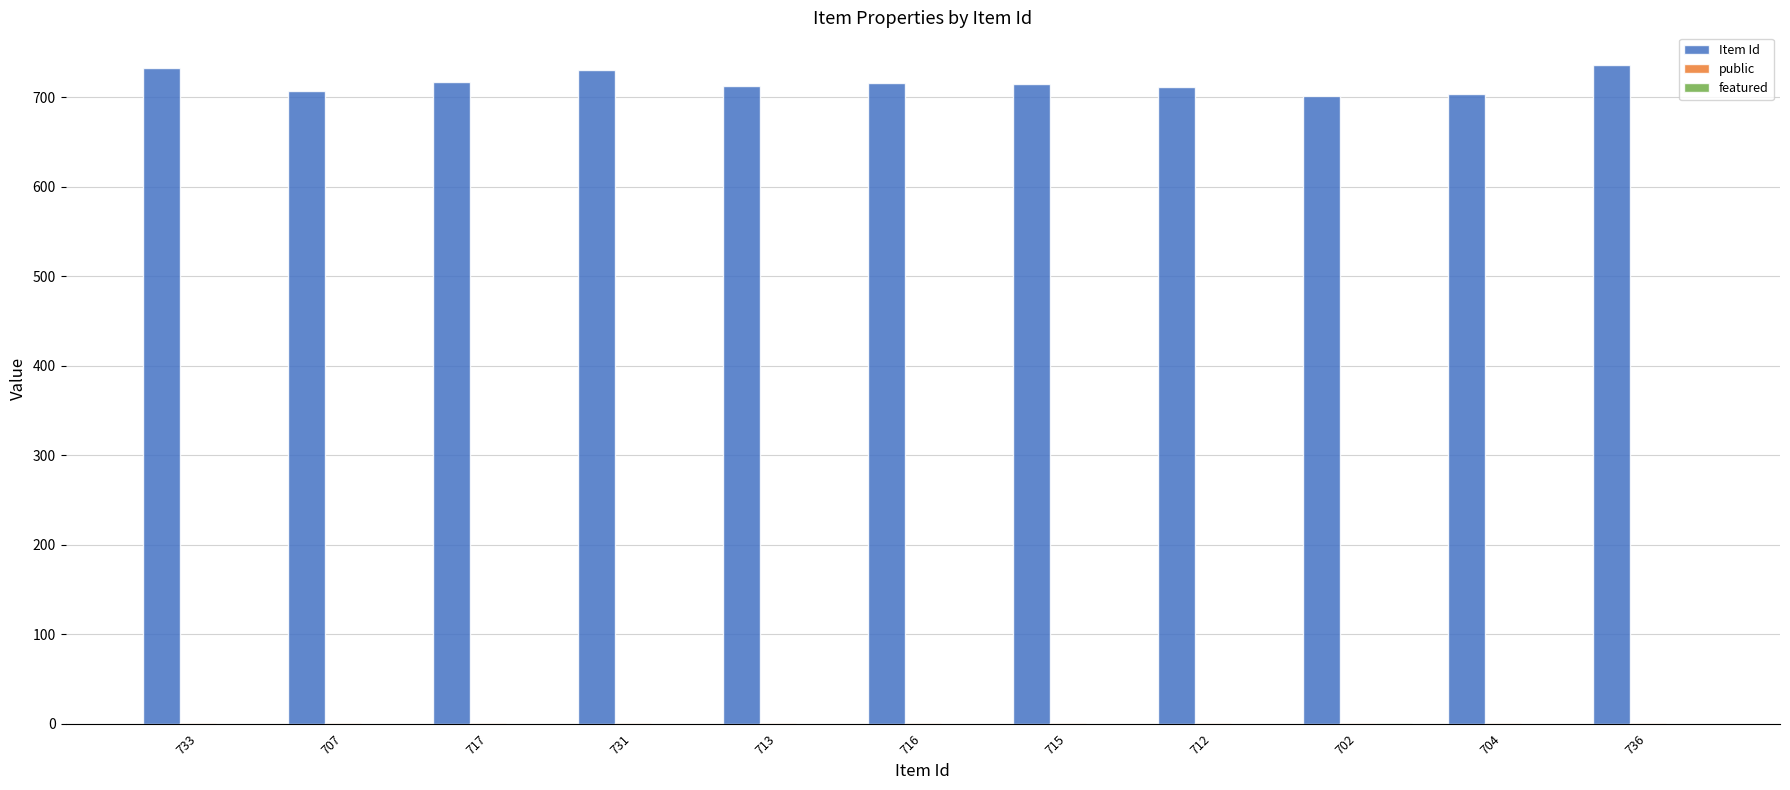

The Item Id series shows 242 at 717. True or false?

False